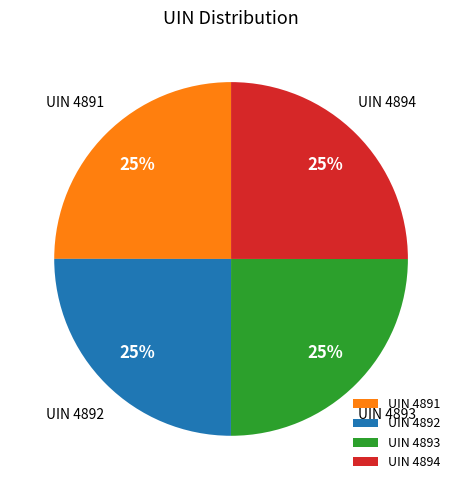

Is it true that UIN 4892 is 18% of the pie?

False